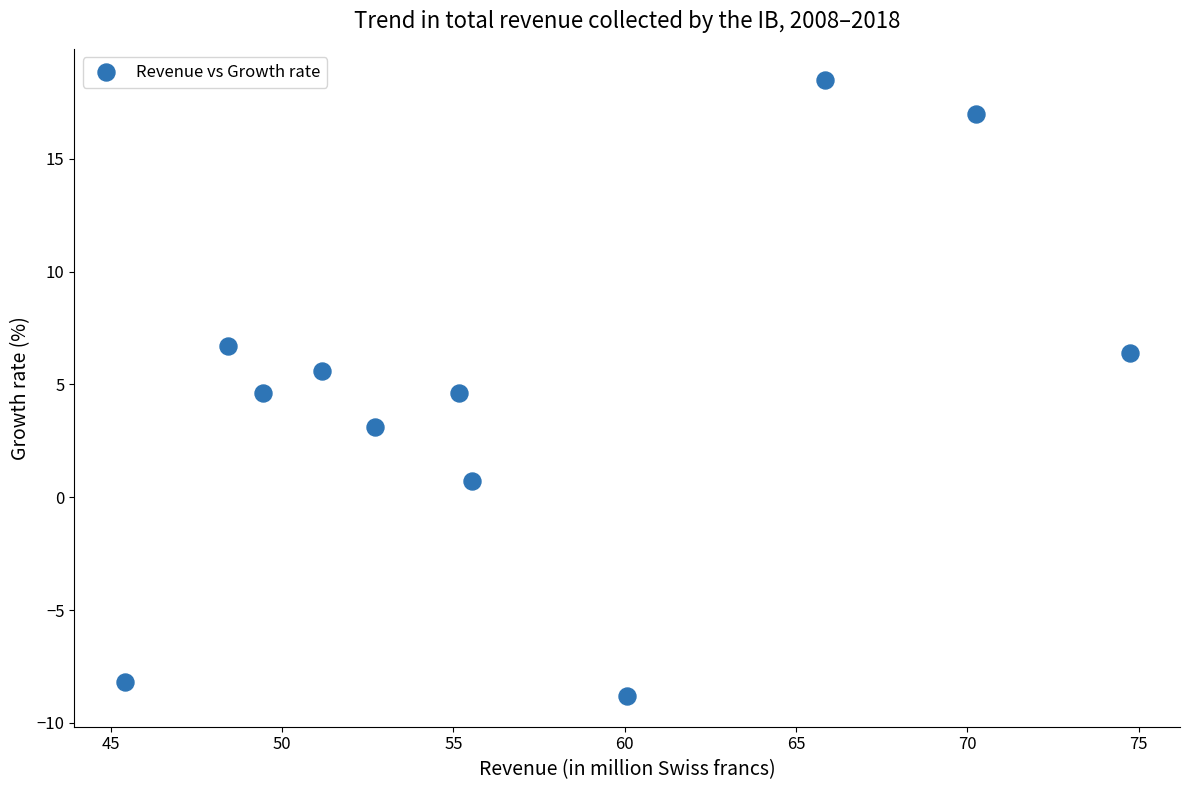

What is the average Y value?

4.6